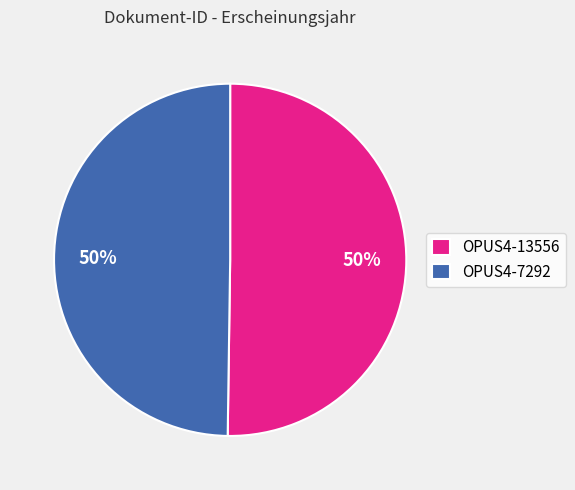

The OPUS4-13556 slice represents 35% of the pie. True or false?

False